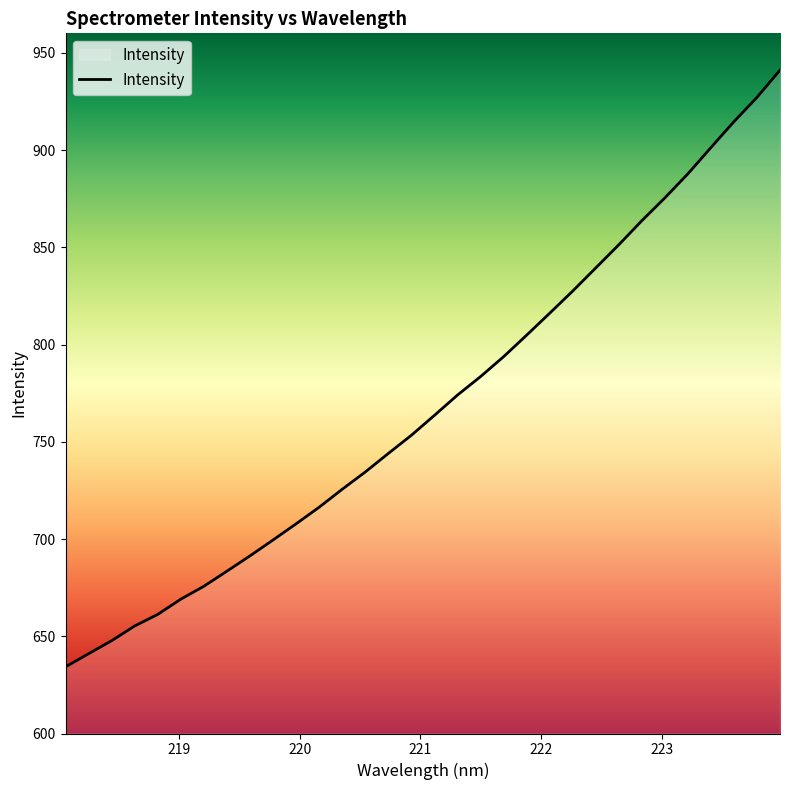

What is the minimum value shown in the chart?

634.3